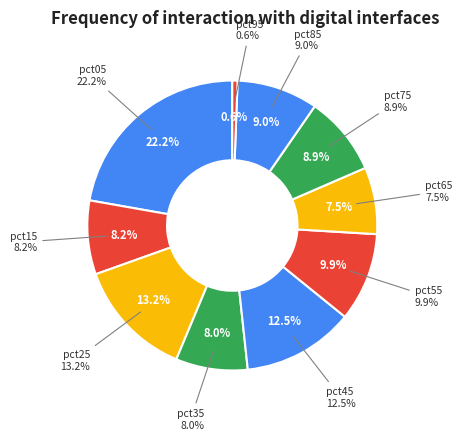

How many segments does this pie chart have?

10